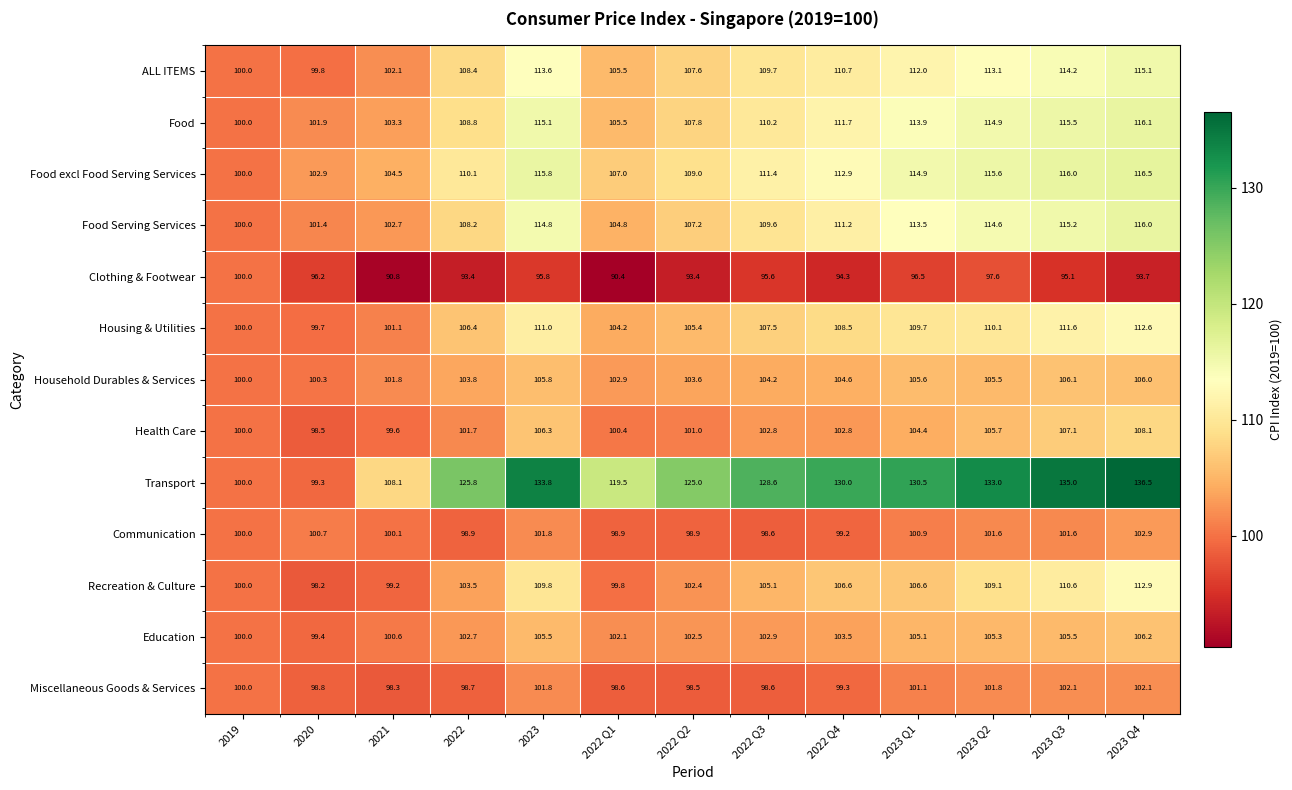

At 2021, list the series in order from largest to smallest.

Transport, Food excl Food Serving Services, Food, Food Serving Services, ALL ITEMS, Household Durables & Services, Housing & Utilities, Education, Communication, Health Care, Recreation & Culture, Miscellaneous Goods & Services, Clothing & Footwear